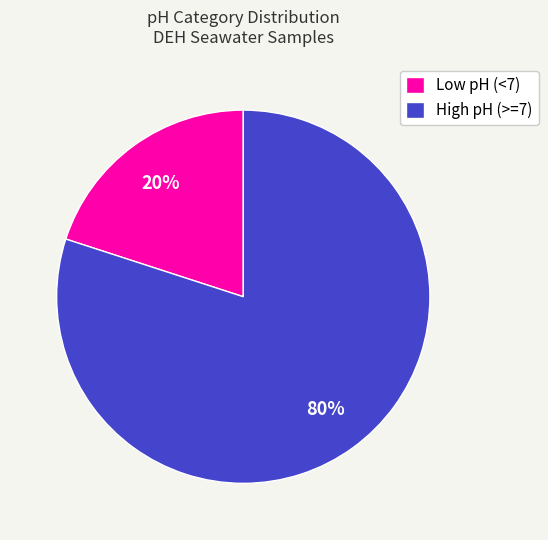

How many segments does this pie chart have?

2